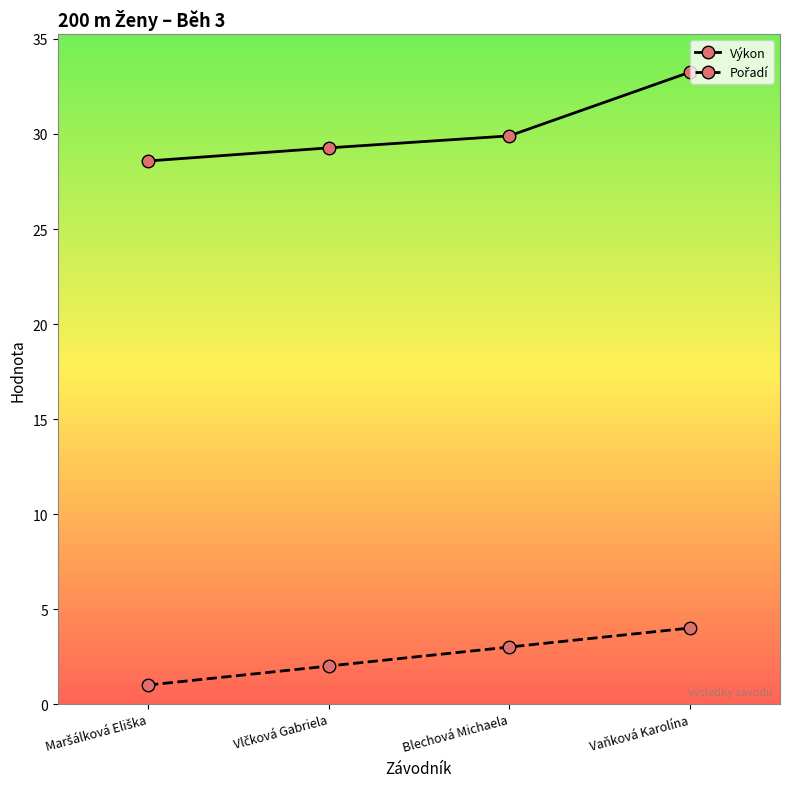

Which series has the largest total across all categories?

Výkon